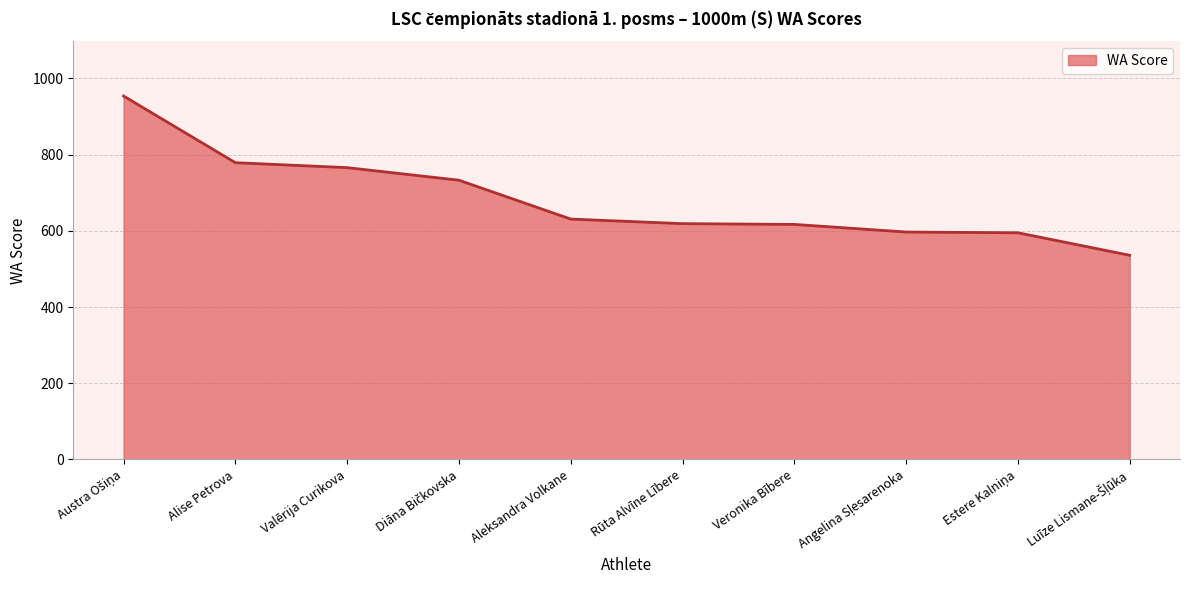

How many categories are shown in the chart?

10